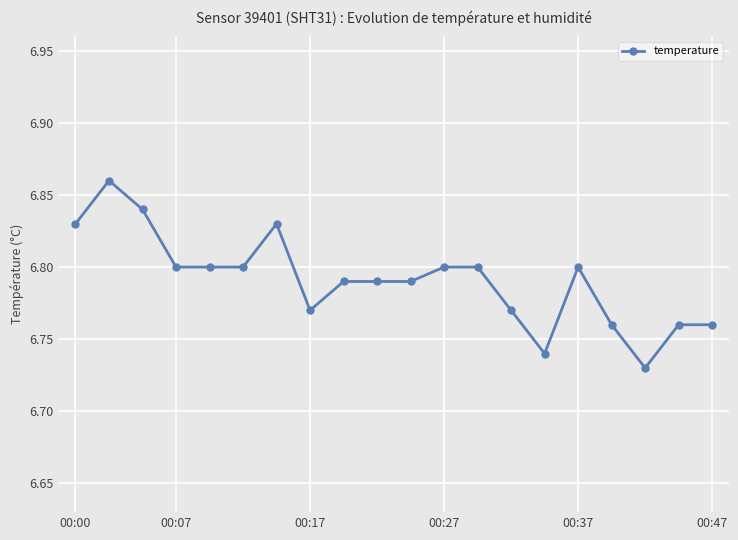

What is the sum of all values?

135.8